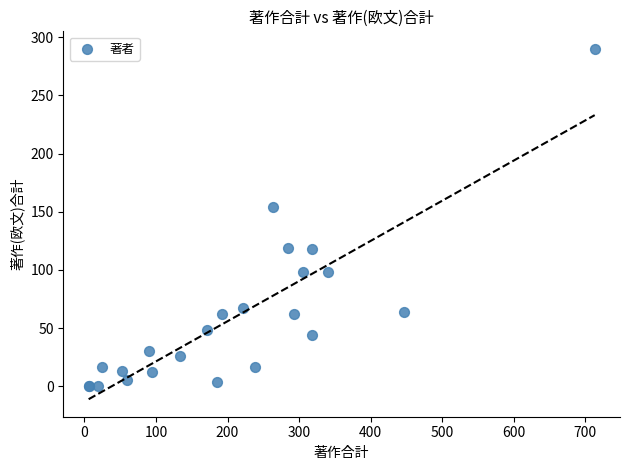

What Y value in the scatter plot is closest to 145?

154